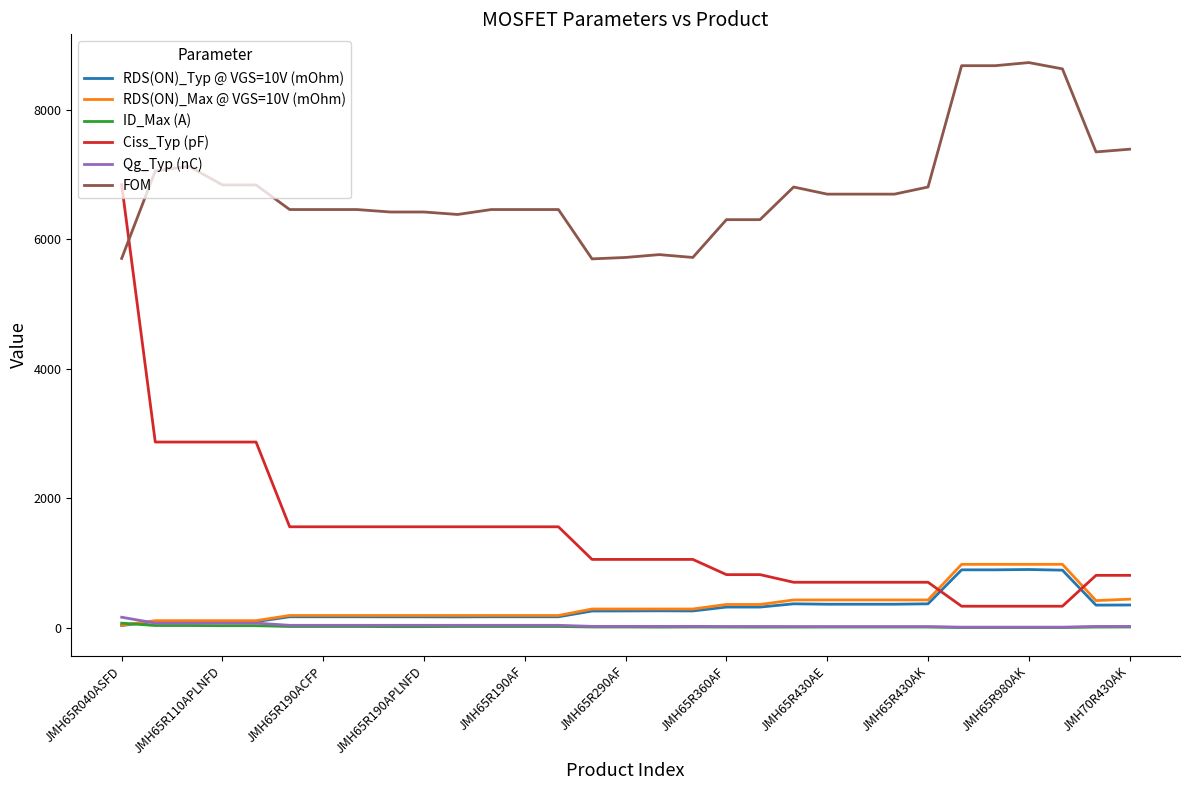

What is the highest value of the FOM series?

8730.0